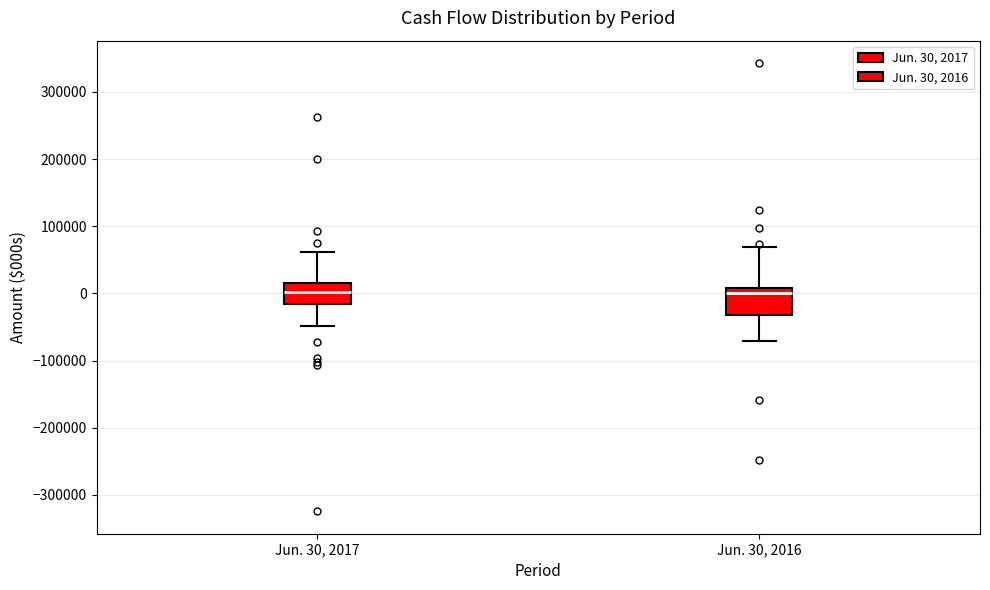

Where does the lower whisker of the box for Jun. 30, 2016 end on the y-axis? The values are not printed on the chart, so give them approximately, as read against the axis.

-70000